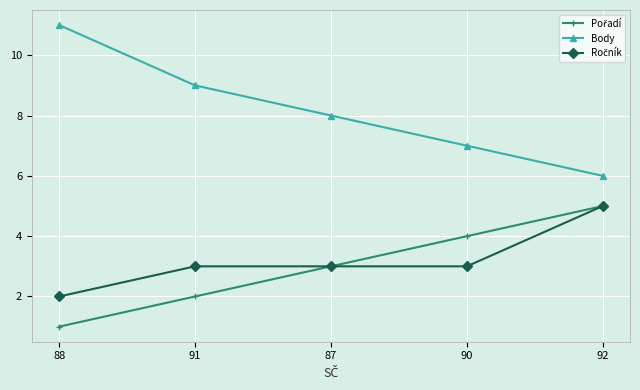

How many data points does each series have?

5